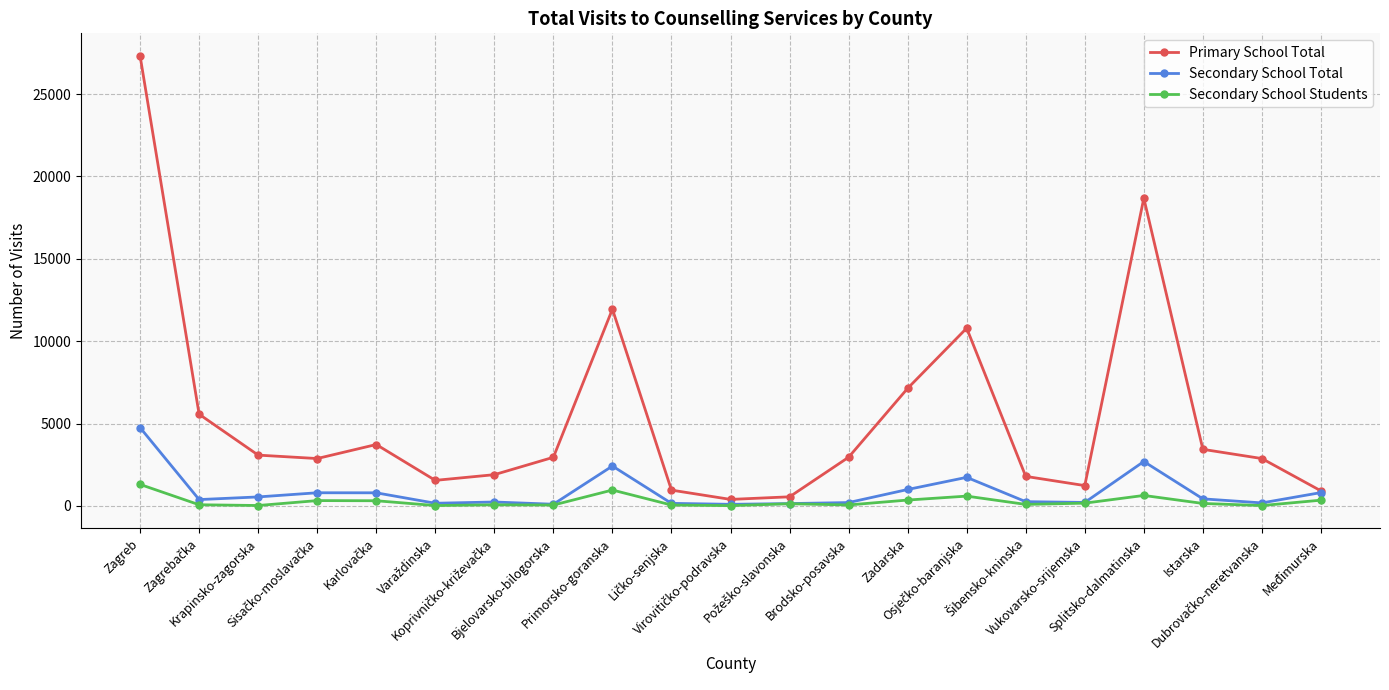

How many data points does each series have?

21